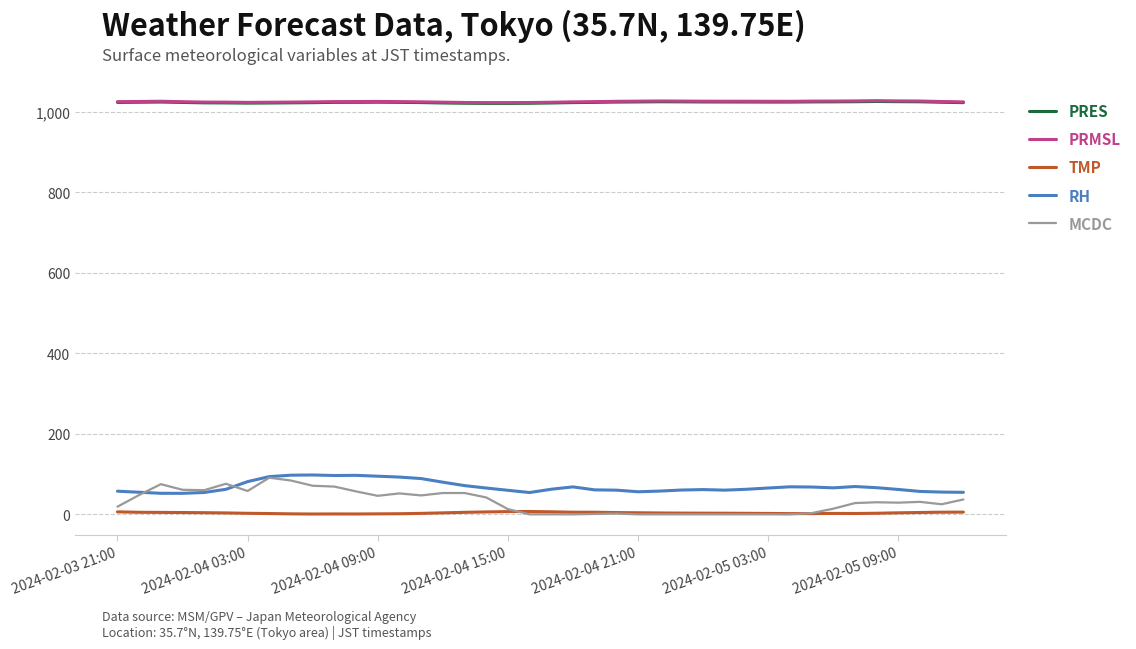

What is the lowest value of the RH series?

52.2